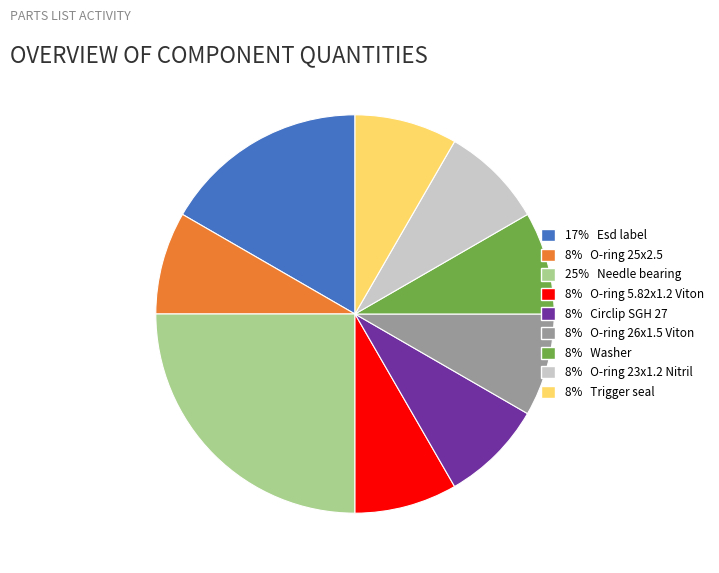

Is there any slice that represents more than half of the pie?

No